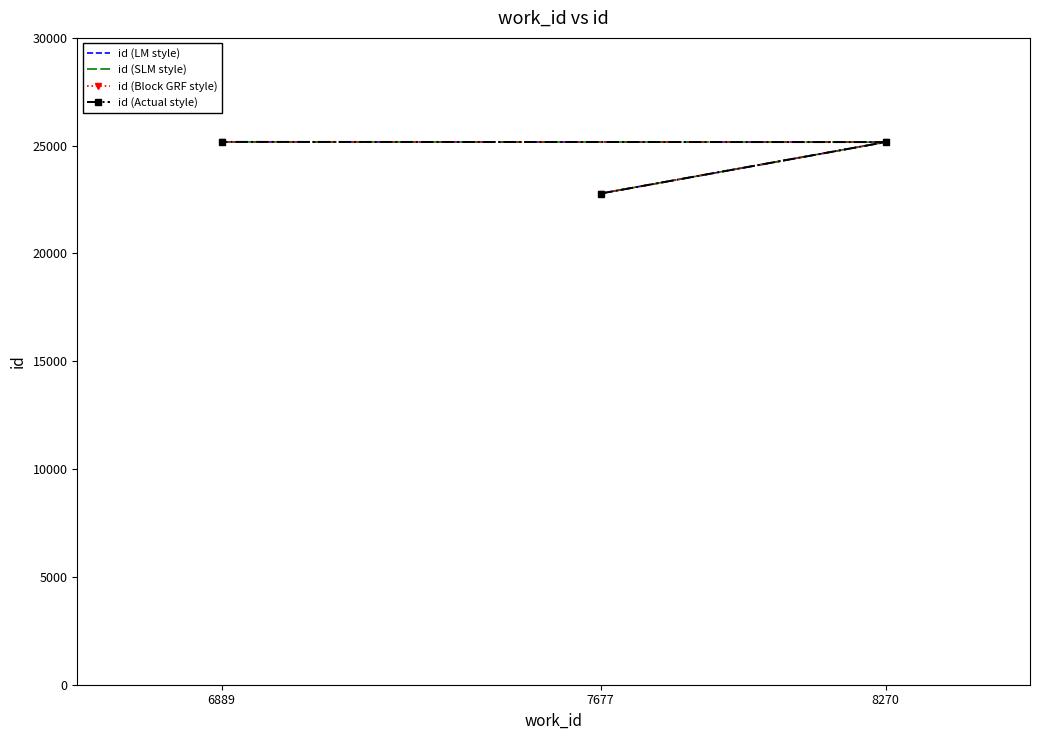

How many values in the id (Block GRF style) series exceed 25167?

1